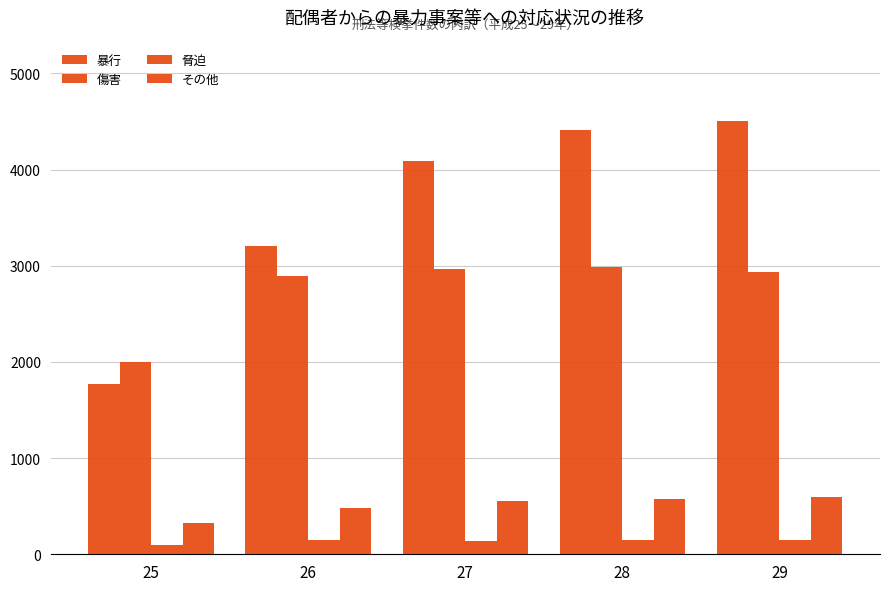

What is the maximum value shown in the chart?

4510